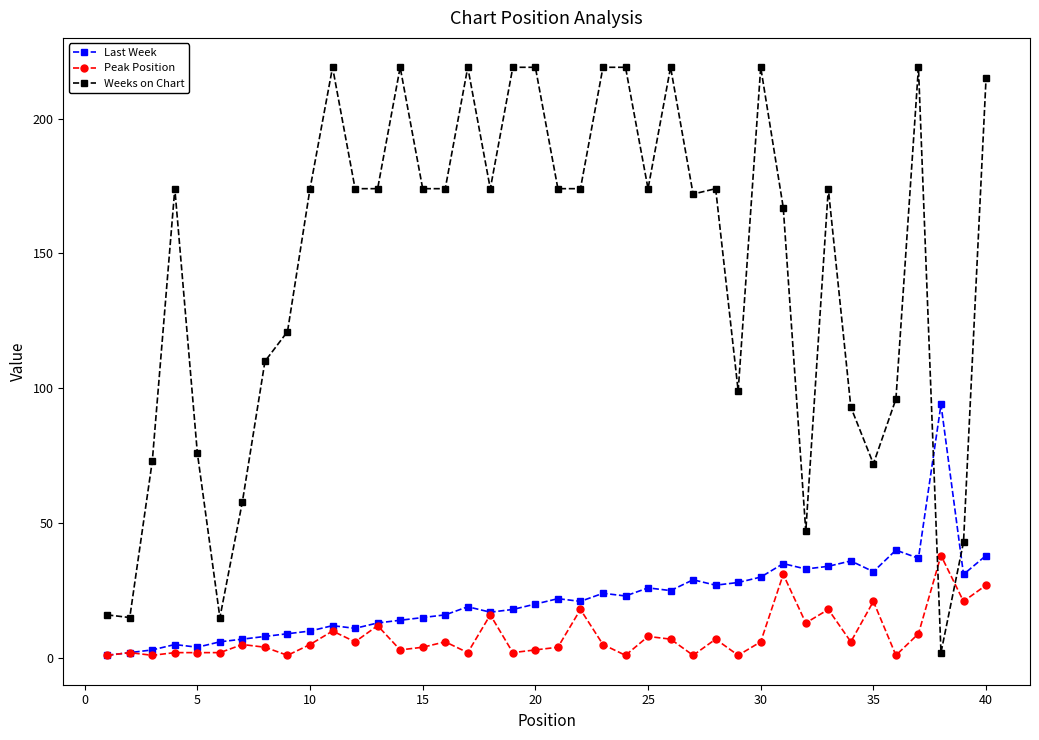

Which series has the largest total across all categories?

Weeks on Chart